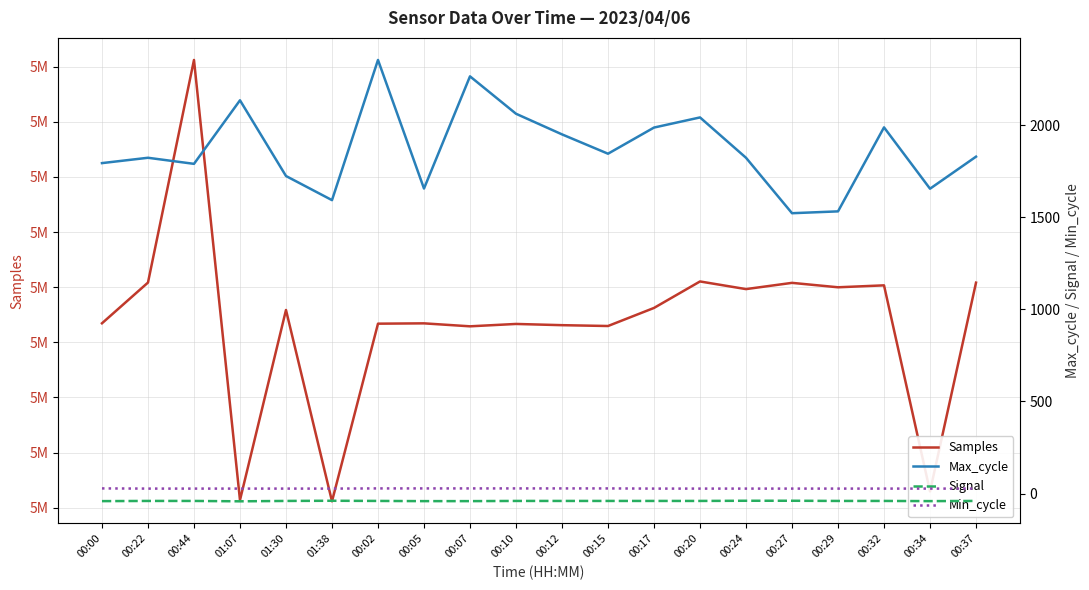

How many categories are shown in the chart?

20